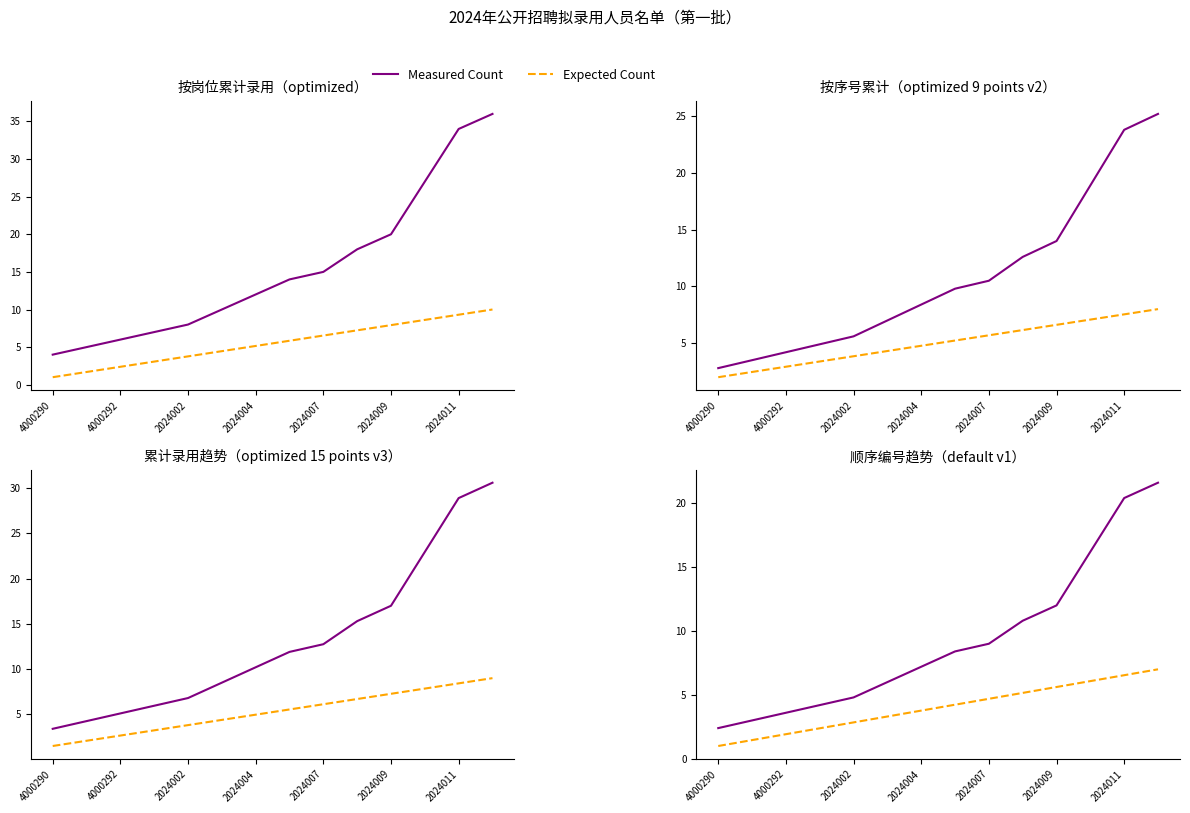

Count the number of data series in this chart.

2